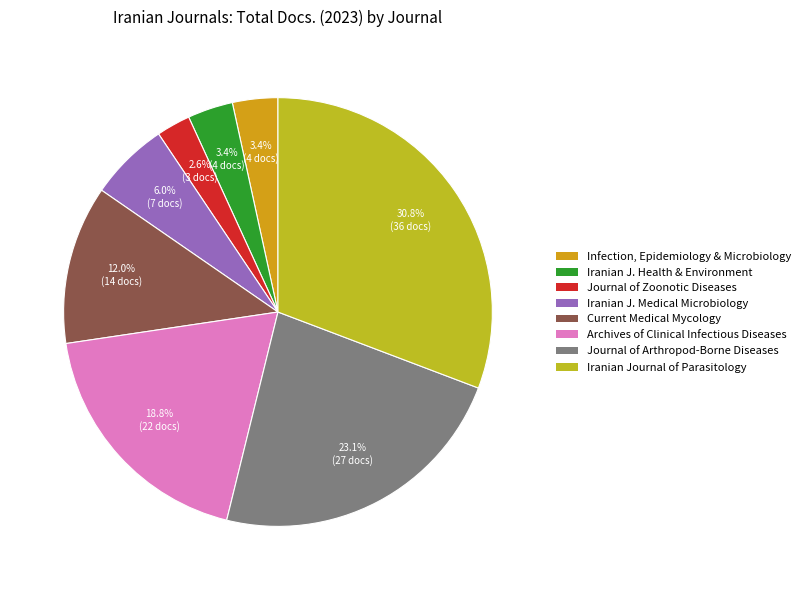

Count the number of slices in the pie.

8